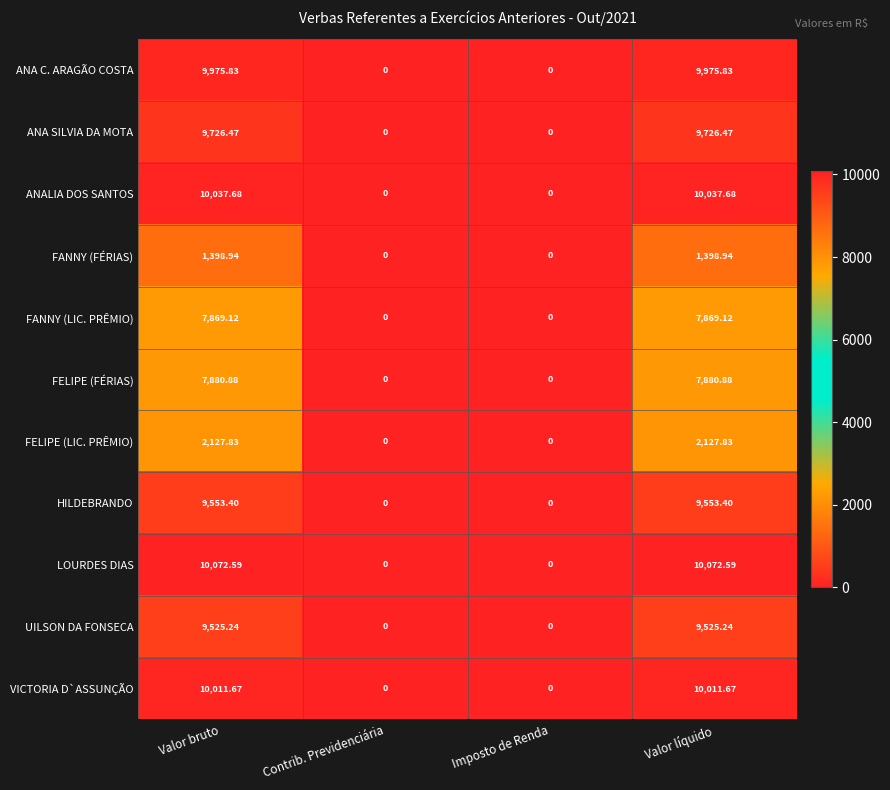

Which series has the largest range (max minus min)?

LOURDES DIAS